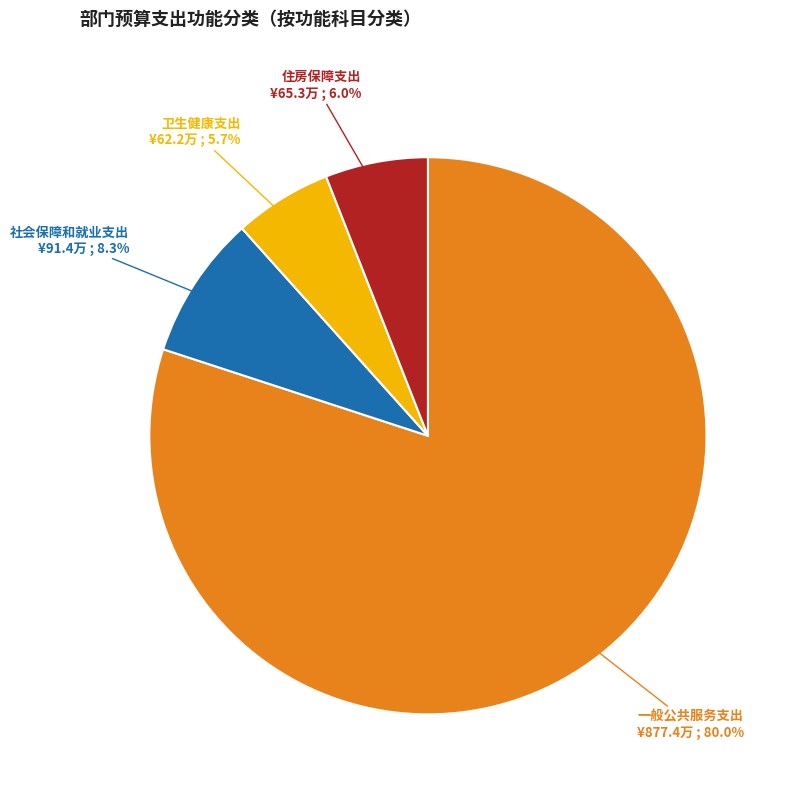

Is it true that 一般公共服务支出 is 80% of the pie?

True